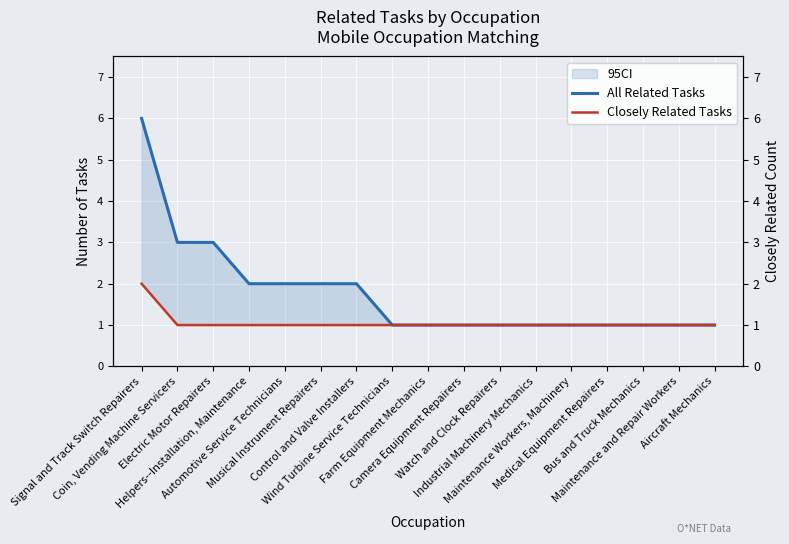

What is the approximate value of All Related Tasks at Signal and Track Switch Repairers?

6